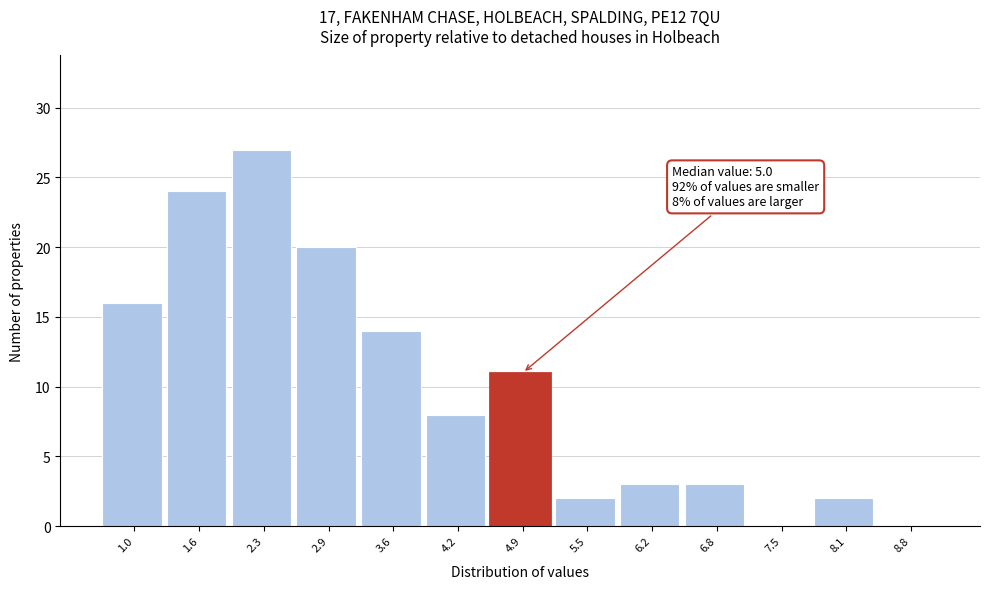

Reading left to right, transcribe all the data shown in this chart.

1.0=16	1.6=24	2.3=27	2.9=20	3.6=14	4.2=8	4.9=11	5.5=2	6.2=3	6.8=3	7.5=0	8.1=2	8.8=0